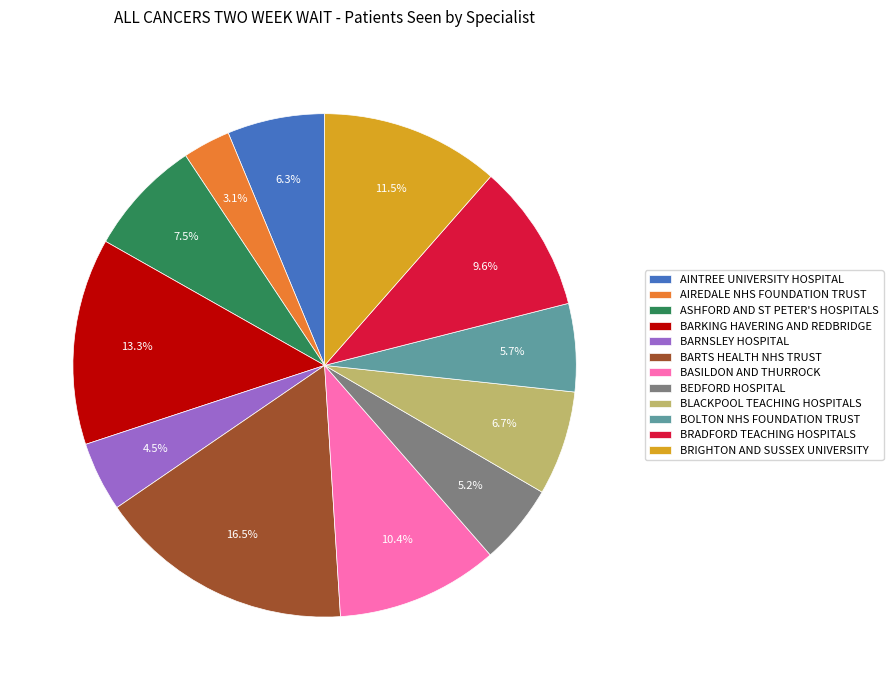

What percentage is the BEDFORD HOSPITAL slice, to the nearest percent?

5%